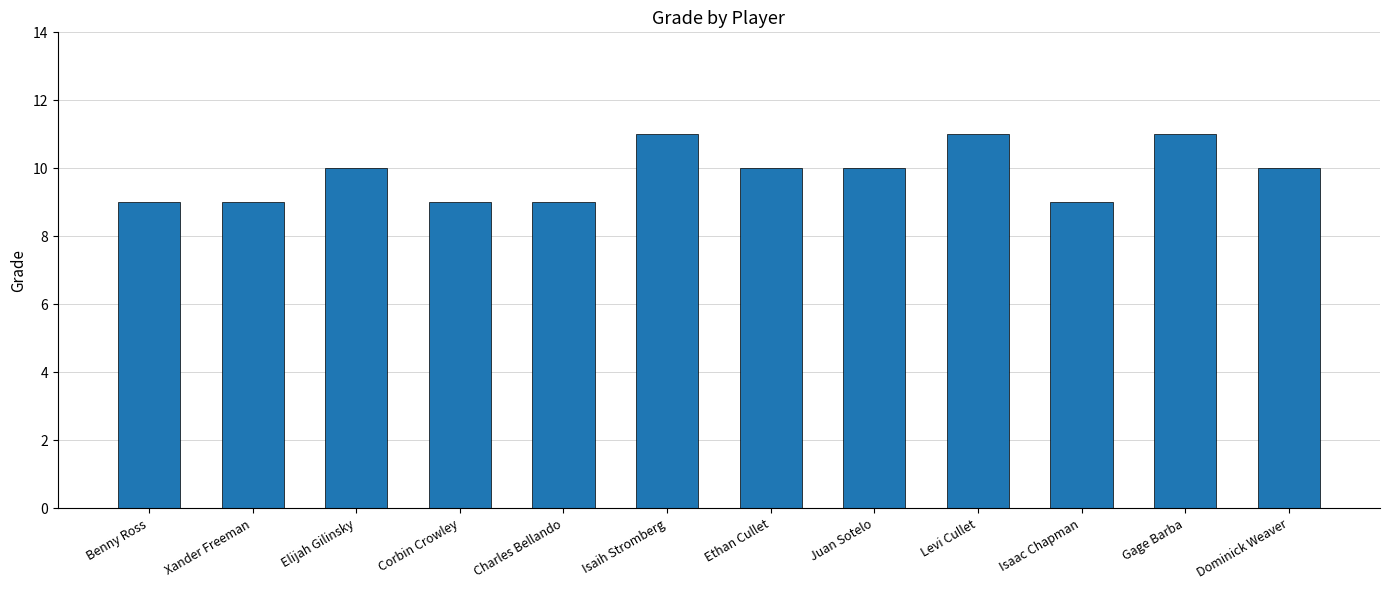

What position from the right is Corbin Crowley?

9